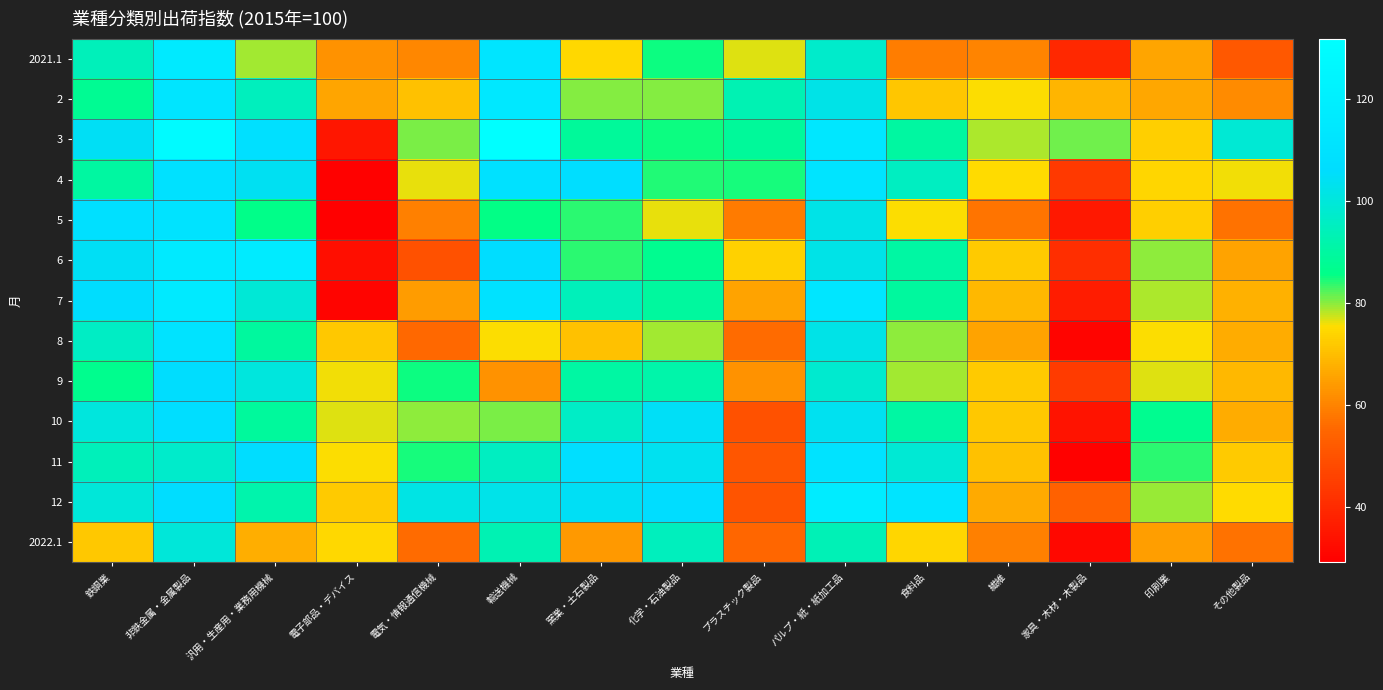

Reading left to right, extract all data points from this chart.

2021.1: 鉄鋼業=94.3	非鉄金属・金属製品=116.3	汎用・生産用・業務用機械=79.1	電子部品・デバイス=62.7	電気・情報通信機械=60.8	輸送機械=112.5	窯業・土石製品=74.7	化学・石油製品=85.3	プラスチック製品=76.7	パルプ・紙・紙加工品=97.2	食料品=59.2	繊維=60.3	家具・木材・木製品=39.5	印刷業=66.0	その他製品=51.3
2: 鉄鋼業=87.7	非鉄金属・金属製品=112.6	汎用・生産用・業務用機械=94.8	電子部品・デバイス=65.9	電気・情報通信機械=70.8	輸送機械=115.0	窯業・土石製品=80.2	化学・石油製品=80.5	プラスチック製品=93.2	パルプ・紙・紙加工品=102.0	食料品=71.7	繊維=75.4	家具・木材・木製品=68.8	印刷業=66.5	その他製品=61.6
3: 鉄鋼業=104.6	非鉄金属・金属製品=129.2	汎用・生産用・業務用機械=109.0	電子部品・デバイス=34.9	電気・情報通信機械=80.9	輸送機械=131.9	窯業・土石製品=88.6	化学・石油製品=85.0	プラスチック製品=88.6	パルプ・紙・紙加工品=114.1	食料品=89.9	繊維=78.9	家具・木材・木製品=81.2	印刷業=73.3	その他製品=99.0
4: 鉄鋼業=90.0	非鉄金属・金属製品=109.8	汎用・生産用・業務用機械=104.2	電子部品・デバイス=29.7	電気・情報通信機械=76.5	輸送機械=109.6	窯業・土石製品=107.4	化学・石油製品=84.4	プラスチック製品=84.8	パルプ・紙・紙加工品=112.0	食料品=95.4	繊維=75.3	家具・木材・木製品=43.9	印刷業=74.2	その他製品=76.1
5: 鉄鋼業=108.4	非鉄金属・金属製品=110.8	汎用・生産用・業務用機械=86.1	電子部品・デバイス=29.2	電気・情報通信機械=59.6	輸送機械=85.6	窯業・土石製品=84.0	化学・石油製品=76.2	プラスチック製品=58.8	パルプ・紙・紙加工品=102.0	食料品=75.4	繊維=57.5	家具・木材・木製品=35.3	印刷業=73.3	その他製品=57.1
6: 鉄鋼業=104.5	非鉄金属・金属製品=116.6	汎用・生産用・業務用機械=117.4	電子部品・デバイス=32.9	電気・情報通信機械=49.8	輸送機械=106.3	窯業・土石製品=83.9	化学・石油製品=87.2	プラスチック製品=73.6	パルプ・紙・紙加工品=102.0	食料品=90.4	繊維=72.4	家具・木材・木製品=41.0	印刷業=80.1	その他製品=65.6
7: 鉄鋼業=105.9	非鉄金属・金属製品=116.3	汎用・生産用・業務用機械=99.1	電子部品・デバイス=30.8	電気・情報通信機械=64.3	輸送機械=110.6	窯業・土石製品=94.3	化学・石油製品=89.7	プラスチック製品=65.7	パルプ・紙・紙加工品=113.1	食料品=89.6	繊維=69.1	家具・木材・木製品=36.6	印刷業=78.7	その他製品=68.0
8: 鉄鋼業=95.8	非鉄金属・金属製品=110.7	汎用・生産用・業務用機械=89.4	電子部品・デバイス=71.8	電気・情報通信機械=55.4	輸送機械=75.7	窯業・土石製品=70.6	化学・石油製品=79.0	プラスチック製品=55.8	パルプ・紙・紙加工品=101.9	食料品=79.9	繊維=65.5	家具・木材・木製品=30.5	印刷業=75.4	その他製品=67.2
9: 鉄鋼業=86.7	非鉄金属・金属製品=106.1	汎用・生産用・業務用機械=100.4	電子部品・デバイス=76.1	電気・情報通信機械=85.0	輸送機械=62.5	窯業・土石製品=90.2	化学・石油製品=91.6	プラスチック製品=62.7	パルプ・紙・紙加工品=97.9	食料品=79.1	繊維=72.5	家具・木材・木製品=44.3	印刷業=76.8	その他製品=69.2
10: 鉄鋼業=100.5	非鉄金属・金属製品=107.3	汎用・生産用・業務用機械=89.1	電子部品・デバイス=76.6	電気・情報通信機械=80.0	輸送機械=80.6	窯業・土石製品=96.3	化学・石油製品=105.0	プラスチック製品=50.0	パルプ・紙・紙加工品=103.8	食料品=90.2	繊維=72.0	家具・木材・木製品=34.3	印刷業=87.1	その他製品=67.3
11: 鉄鋼業=94.4	非鉄金属・金属製品=97.0	汎用・生産用・業務用機械=107.0	電子部品・デバイス=75.5	電気・情報通信機械=84.9	輸送機械=95.7	窯業・土石製品=108.1	化学・石油製品=103.8	プラスチック製品=51.1	パルプ・紙・紙加工品=111.0	食料品=98.8	繊維=70.8	家具・木材・木製品=29.9	印刷業=84.0	その他製品=72.3
12: 鉄鋼業=99.5	非鉄金属・金属製品=106.9	汎用・生産用・業務用機械=92.1	電子部品・デバイス=72.4	電気・情報通信機械=101.6	輸送機械=102.5	窯業・土石製品=104.4	化学・石油製品=106.8	プラスチック製品=50.8	パルプ・紙・紙加工品=117.8	食料品=111.5	繊維=66.8	家具・木材・木製品=53.7	印刷業=79.4	その他製品=75.2
2022.1: 鉄鋼業=71.8	非鉄金属・金属製品=99.6	汎用・生産用・業務用機械=67.6	電子部品・デバイス=74.9	電気・情報通信機械=56.0	輸送機械=93.2	窯業・土石製品=63.9	化学・石油製品=94.8	プラスチック製品=55.0	パルプ・紙・紙加工品=93.4	食料品=74.5	繊維=59.5	家具・木材・木製品=31.6	印刷業=64.7	その他製品=56.9